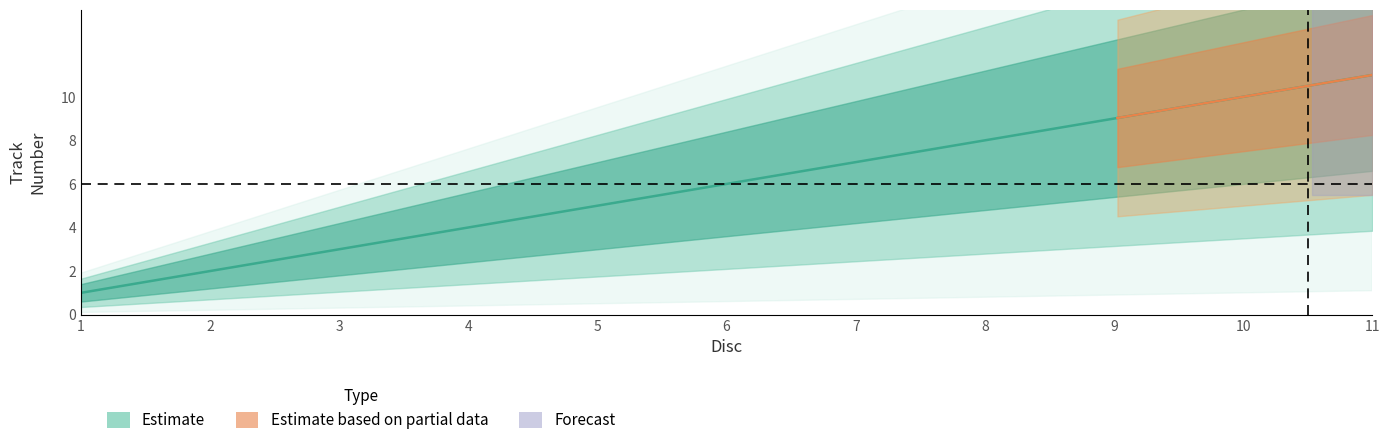

Rank the categories by value from highest to lowest.

11, 10, 9, 8, 7, 6, 5, 4, 3, 2, 1